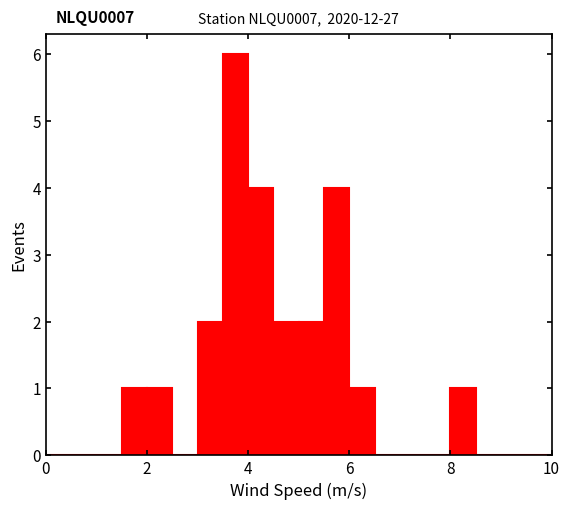

Read against the x-axis, roughly where is the centre of the tallest bar?

3.8